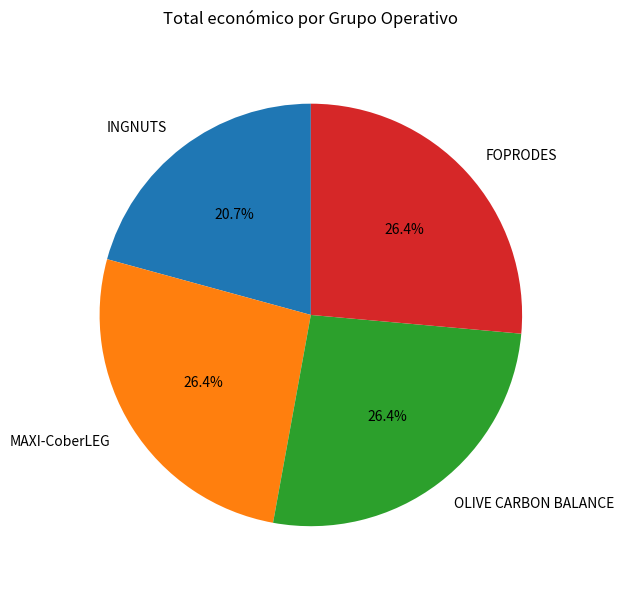

Which slice is the smallest?

INGNUTS